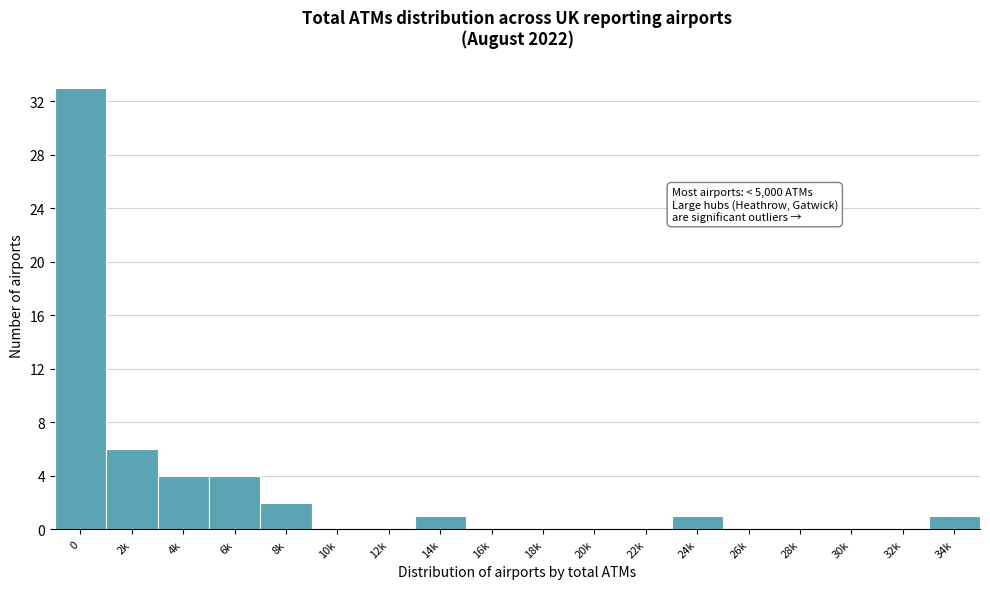

Reading left to right, what are all the values shown in this chart?

0=33	2k=6	4k=4	6k=4	8k=2	10k=0	12k=0	14k=1	16k=0	18k=0	20k=0	22k=0	24k=1	26k=0	28k=0	30k=0	32k=0	34k=1